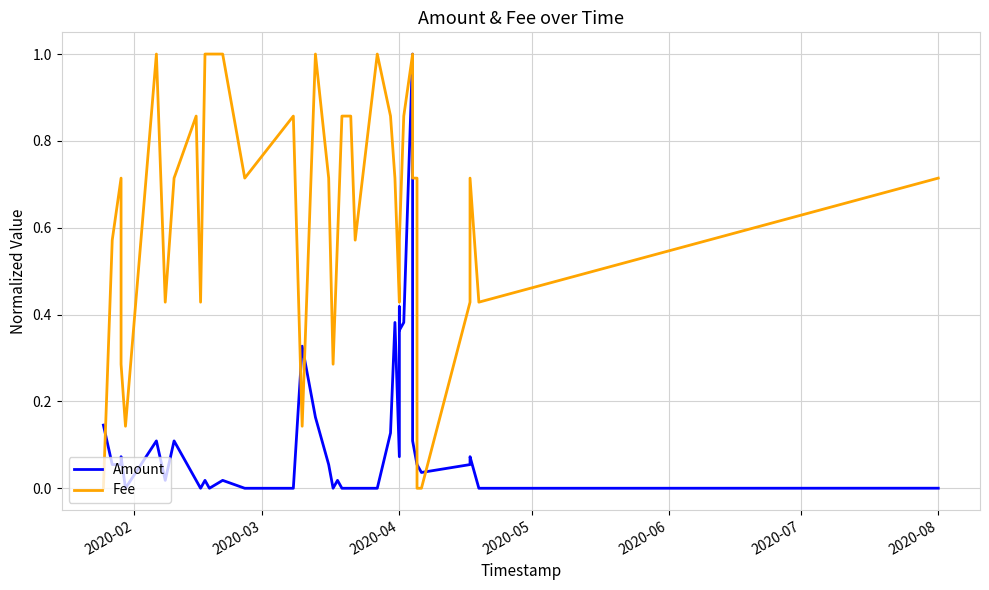

What is the difference between the maximum and minimum values in the Fee series?

1.0